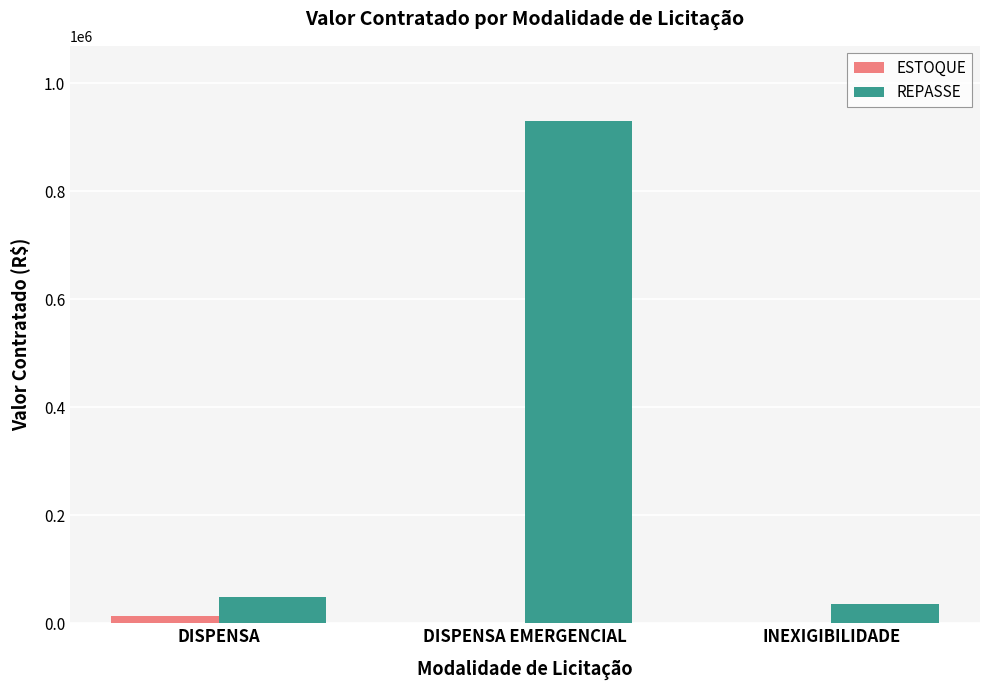

What is the difference between the REPASSE values at DISPENSA and INEXIGIBILIDADE?

14500